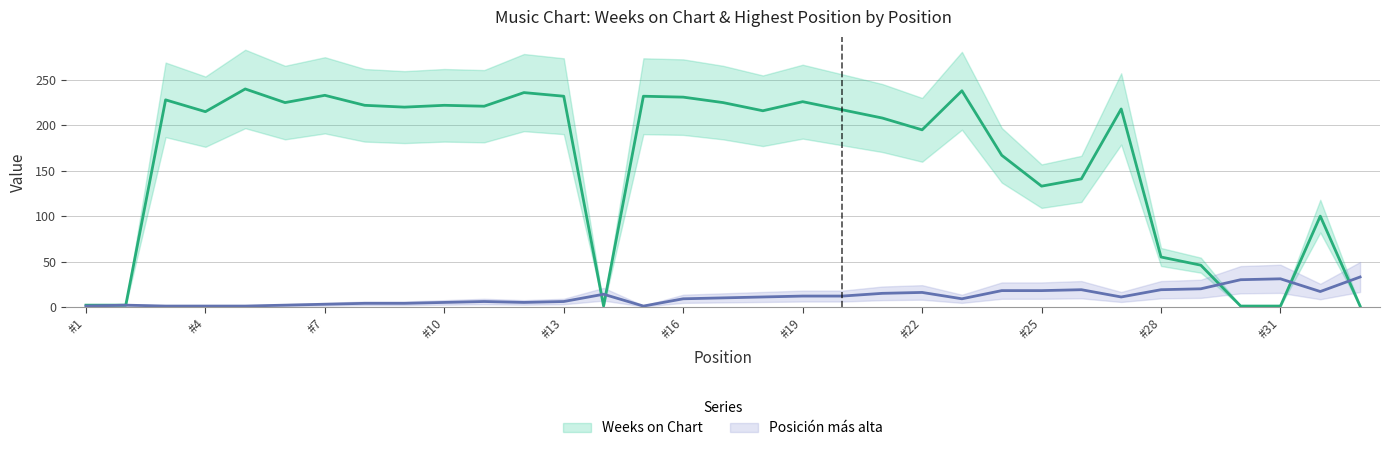

Is the value of Weeks on Chart at 3 greater than the value of Posición más alta at 6?

Yes